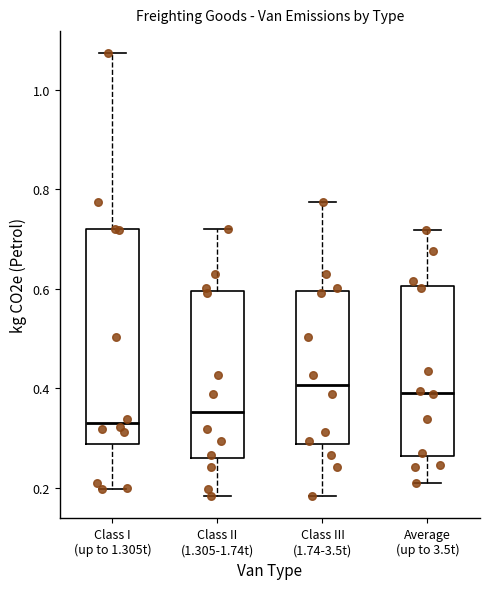

Which box is the tallest, from its lower edge to its upper edge?

Class I (up to 1.305t)